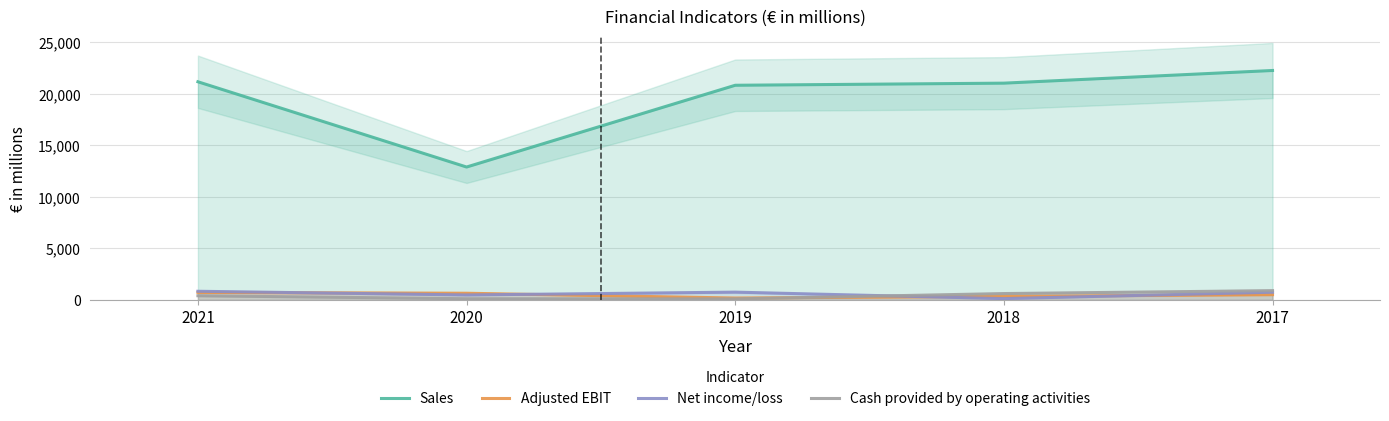

Is it true that Sales equals 20820 at 2019?

True